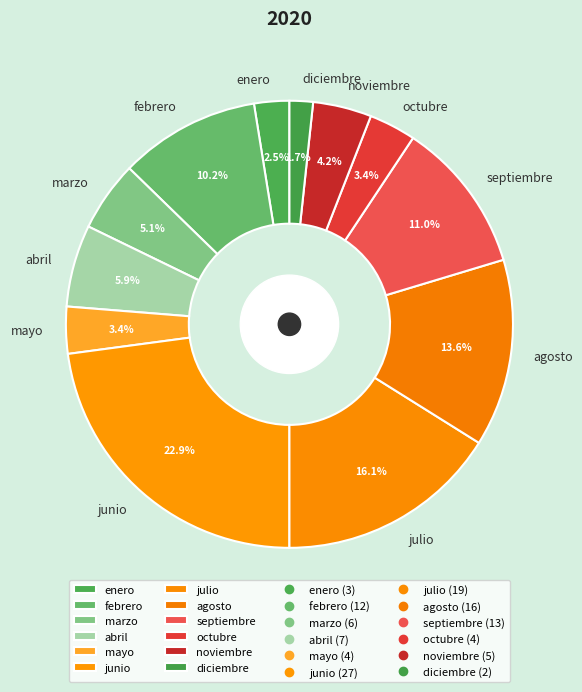

Does noviembre account for over 50% of the chart?

No